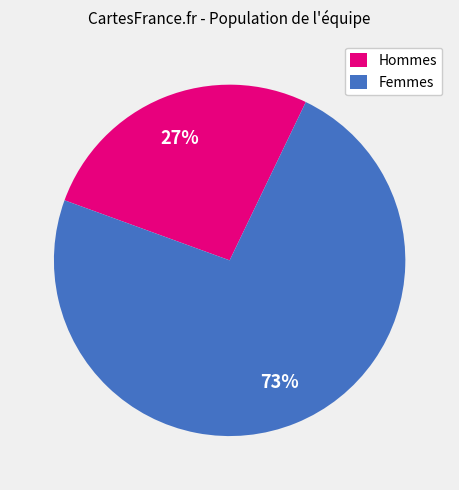

Rank the categories by value from highest to lowest.

Femmes, Hommes